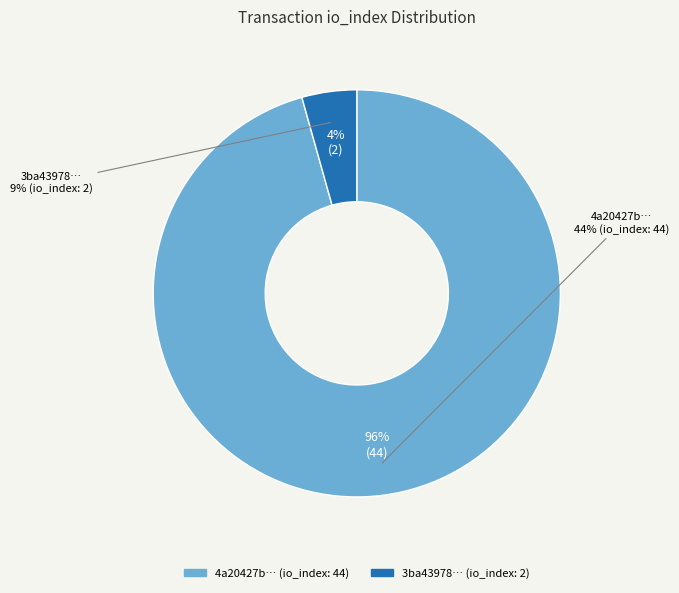

Is there any slice that represents more than half of the pie?

Yes